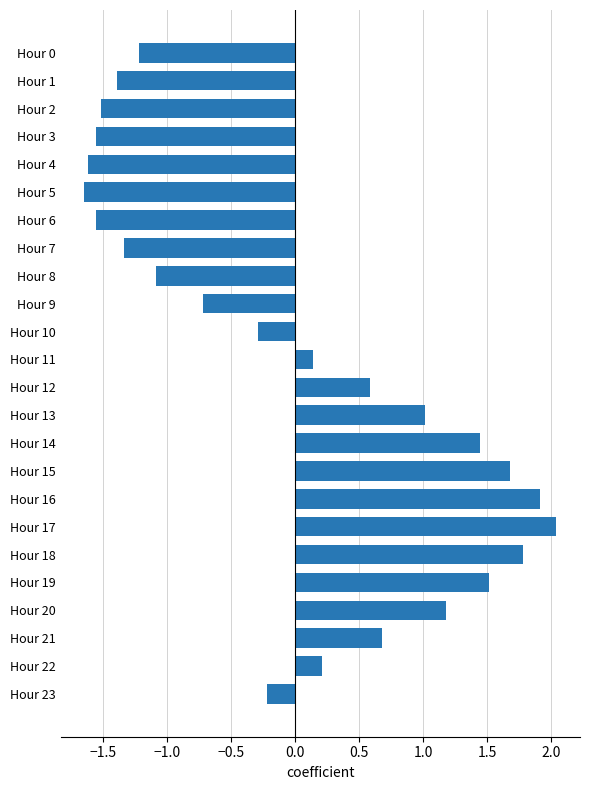

Are the bars horizontal?

Yes